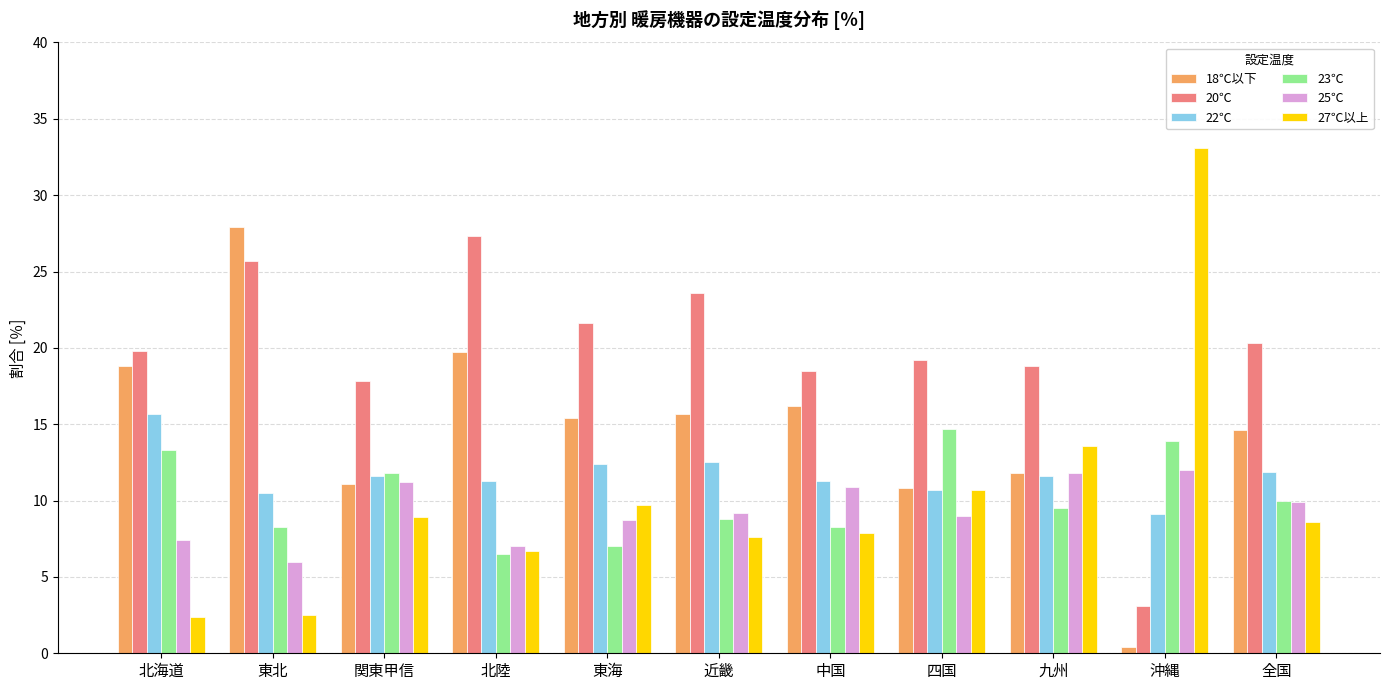

What is the total value across all series at 近畿?

77.4